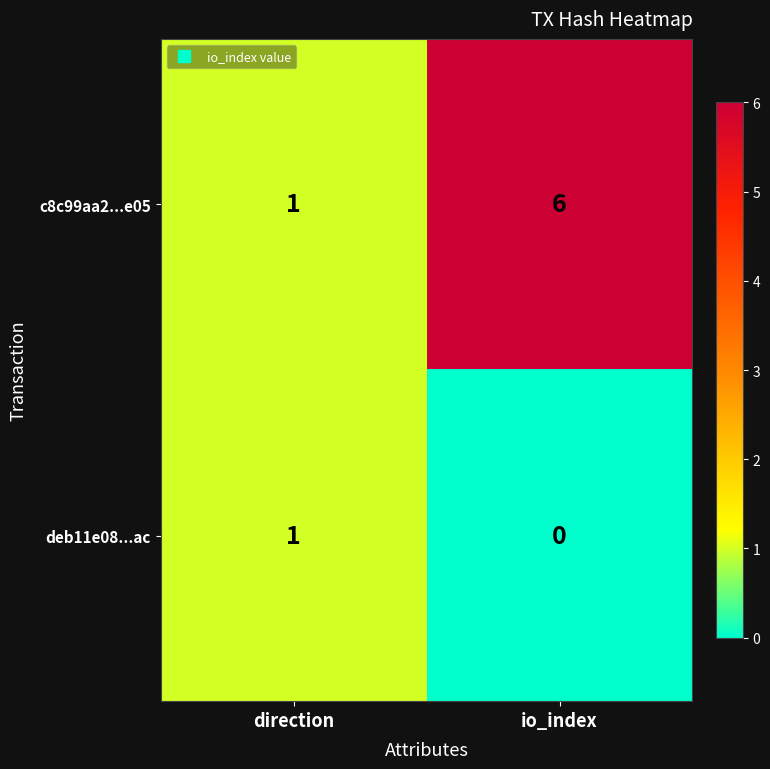

Reading right to left, list all the values displayed in this chart.

c8c99aa2...e05: io_index=6	direction=1
deb11e08...ac: io_index=0	direction=1